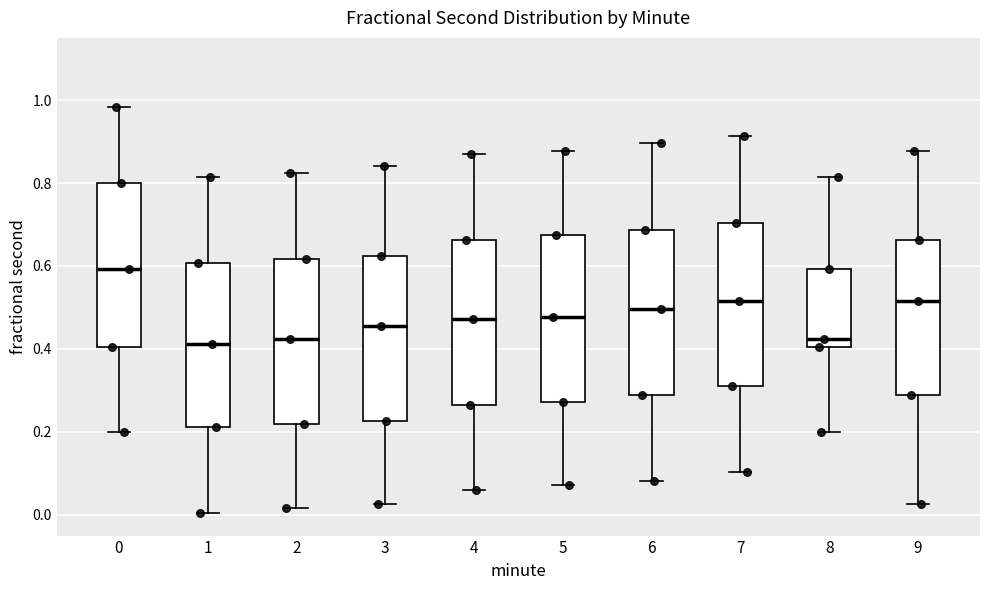

Which box's median line is the highest?

0